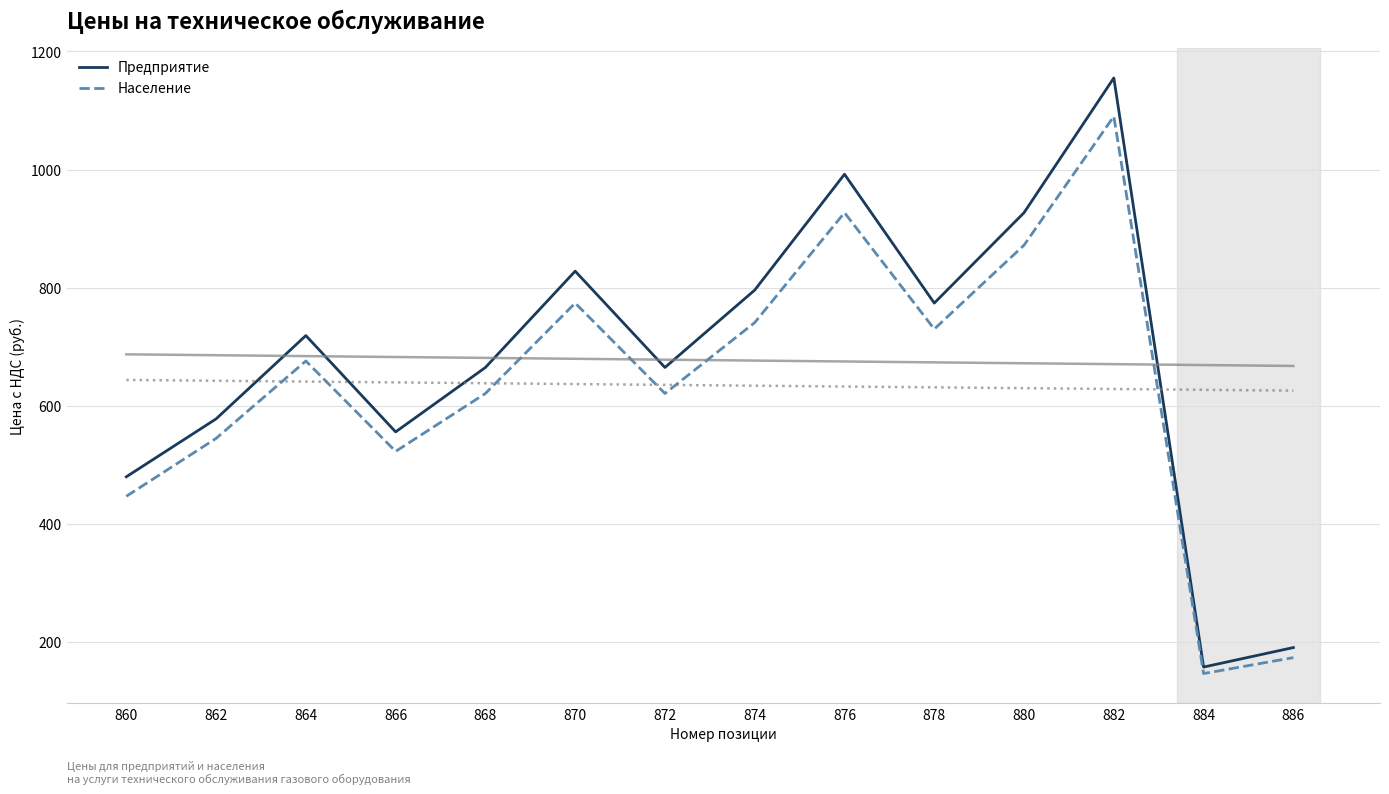

Reading left to right, extract all data points from this chart.

Предприятие: 860=480	862=578	864=719	866=556	868=665	870=828	872=665	874=796	876=992	878=774	880=927	882=1155	884=158	886=191
Население: 860=447	862=545	864=676	866=523	868=621	870=774	872=621	874=741	876=927	878=730	880=872	882=1090	884=147	886=174